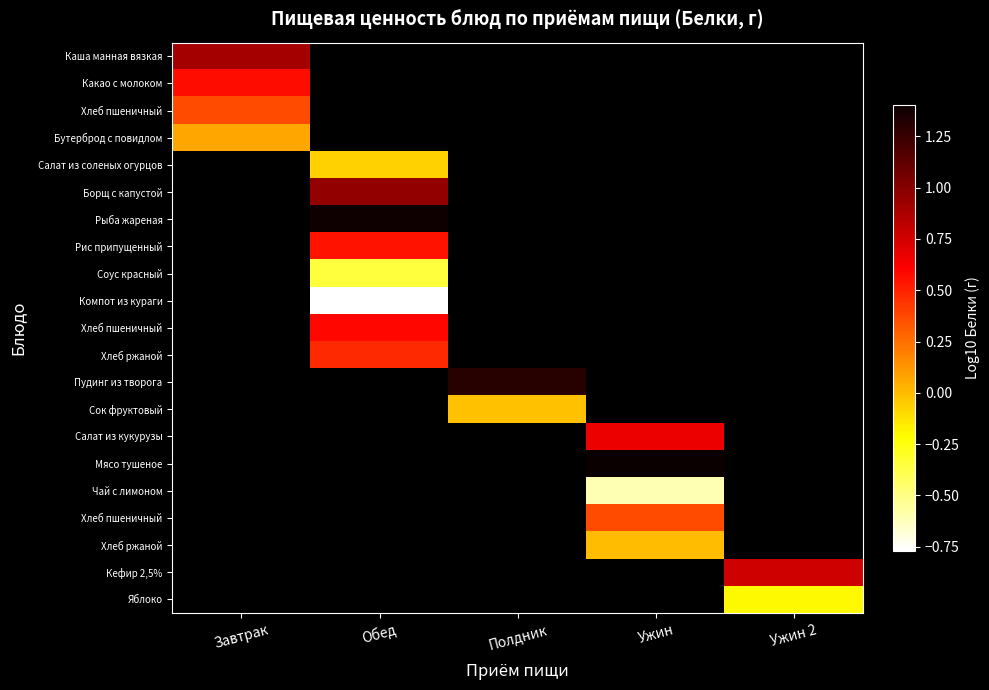

What is the smallest value displayed?

-0.8